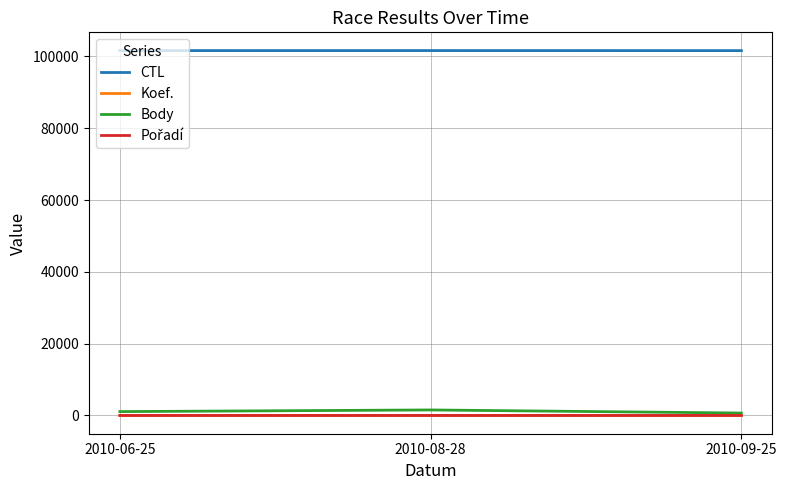

Is this an area chart (filled region under the line)?

No